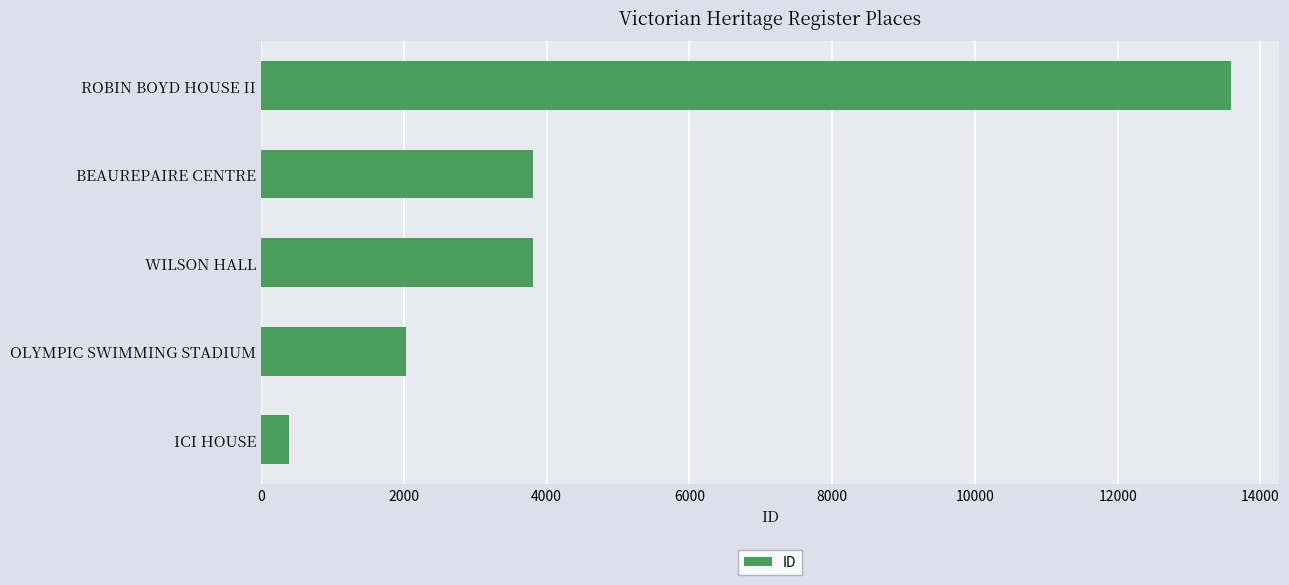

Count the number of categories in the chart.

5